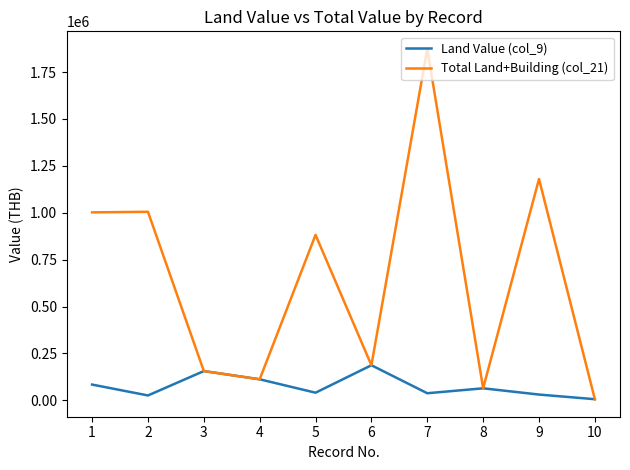

At which category is the sum across all series the highest?

7